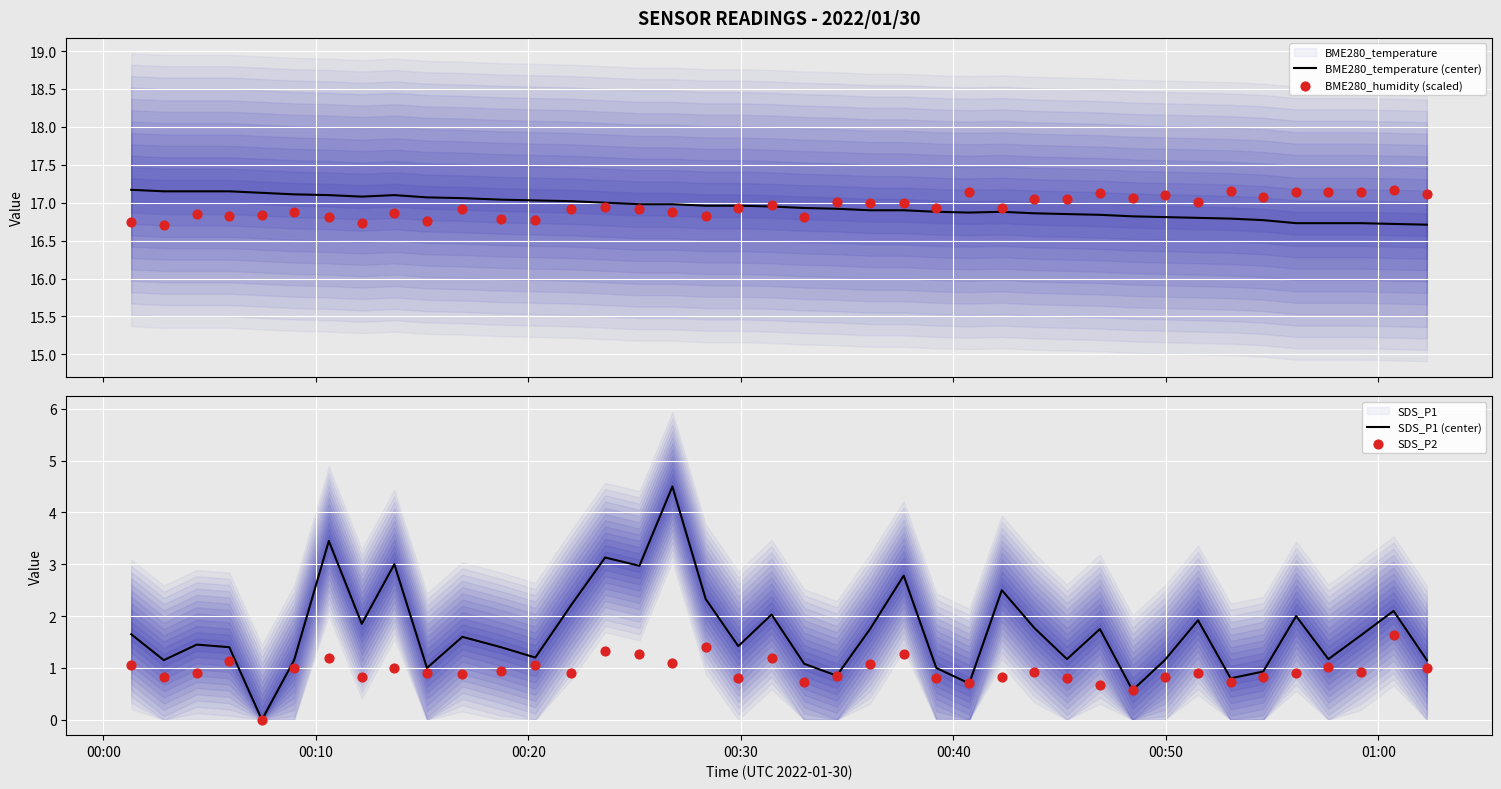

What are all the series names shown in the legend?

BME280_temperature (center), BME280_humidity (scaled), SDS_P1 (center), SDS_P2